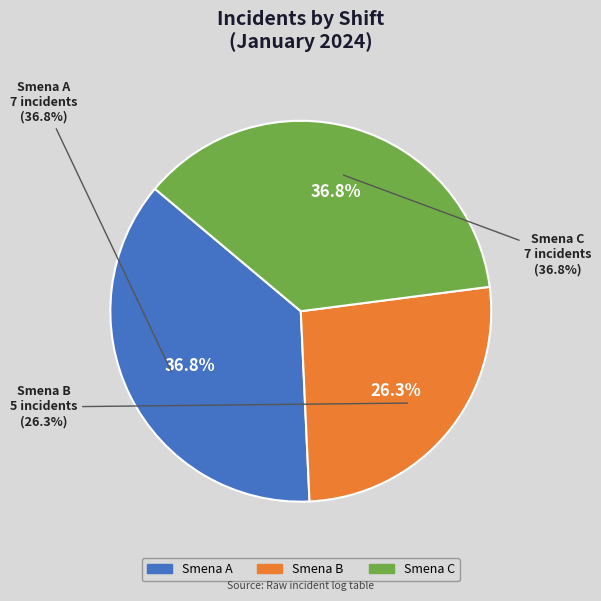

Which category has the smallest portion of the pie?

B